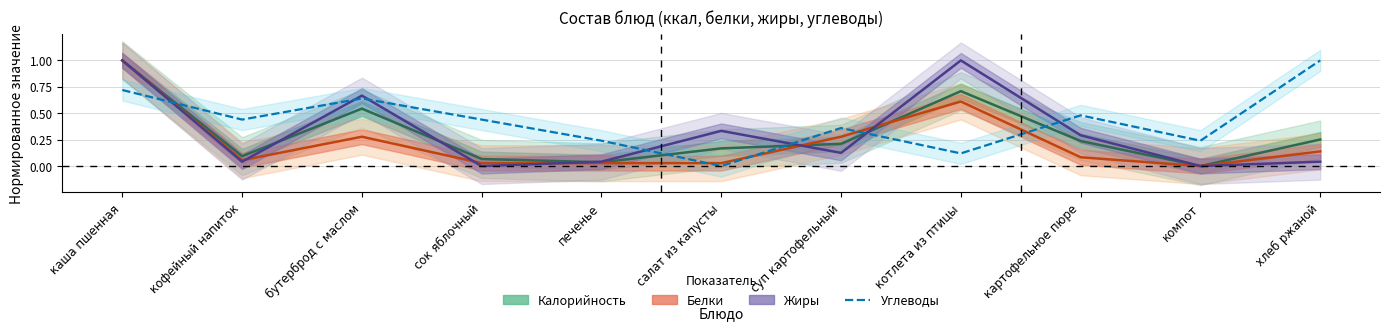

How many interior local peaks does the Калорийность series have?

2